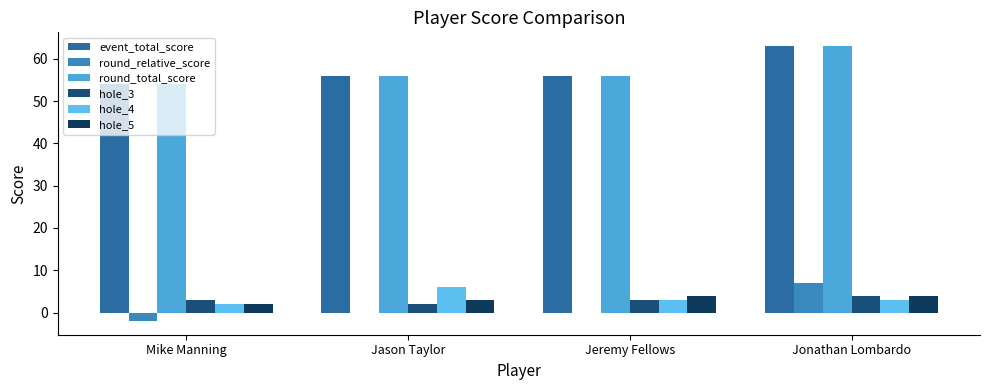

Count the number of data series in this chart.

6